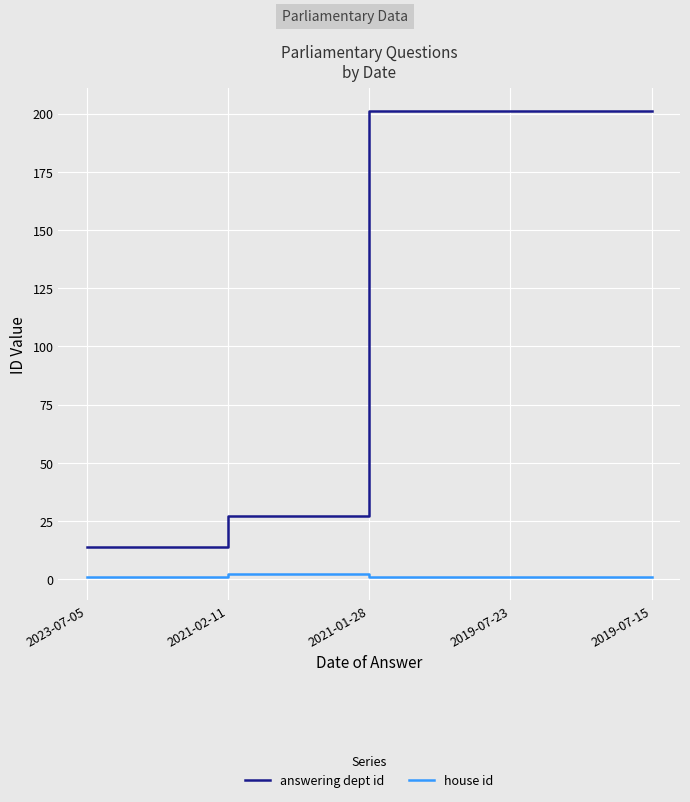

True or false: answering dept id and house id cross at least once.

False